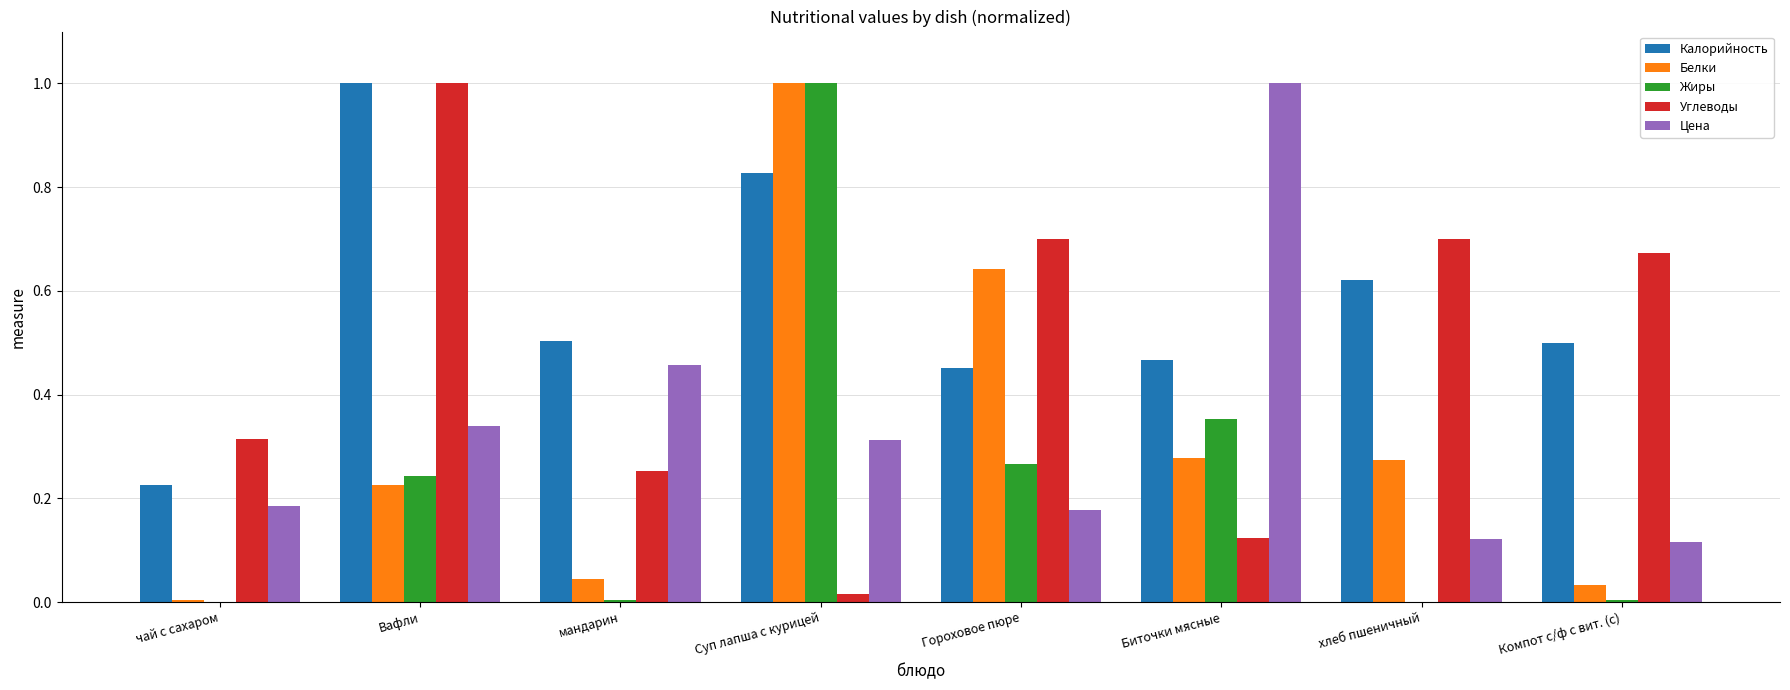

At which category is the sum across all series the highest?

Суп лапша с курицей